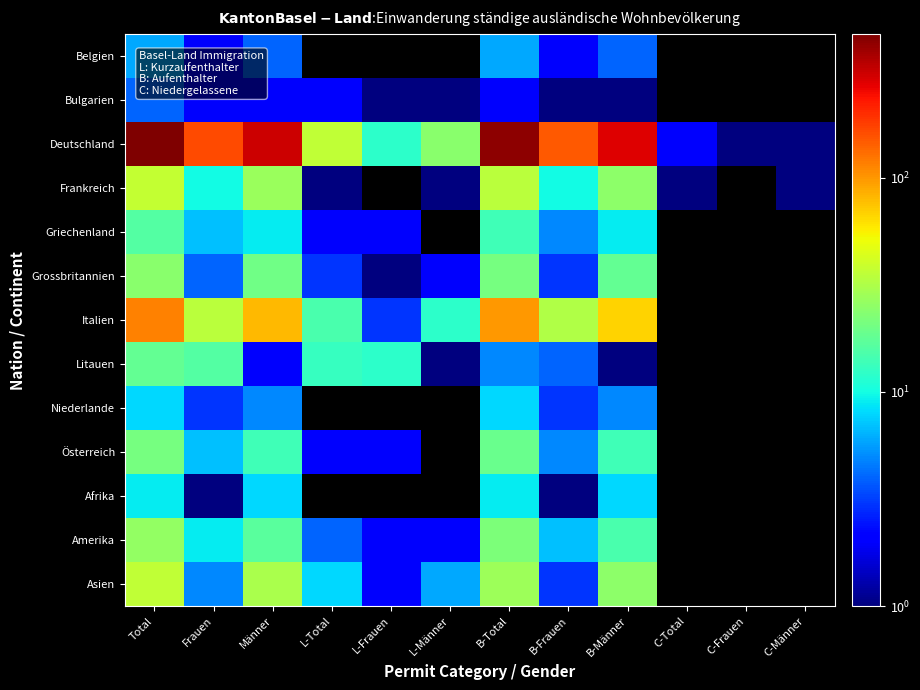

True or false: Asien has a value of 9.1 at L-Männer.

False